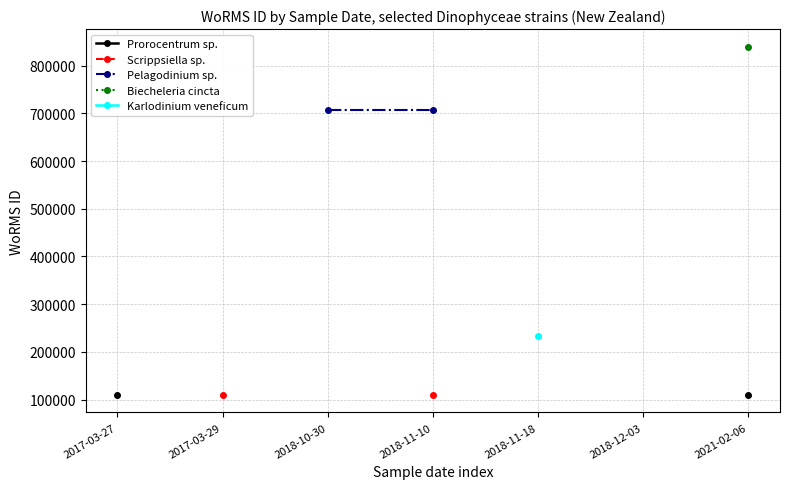

What is the value of the Pelagodinium sp. point at the 4th from the left?

707630.0